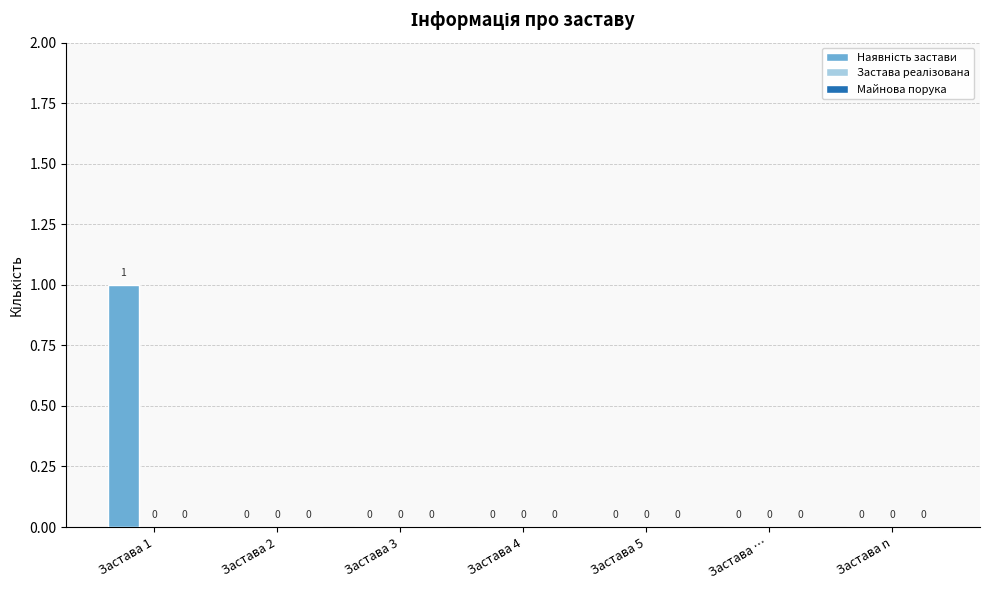

The value at Застава … is 0. True or false?

True